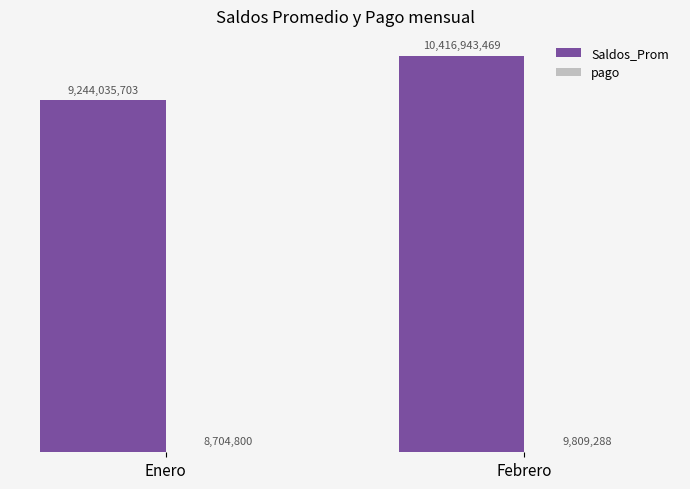

At which category does the chart reach its peak across all series?

Febrero